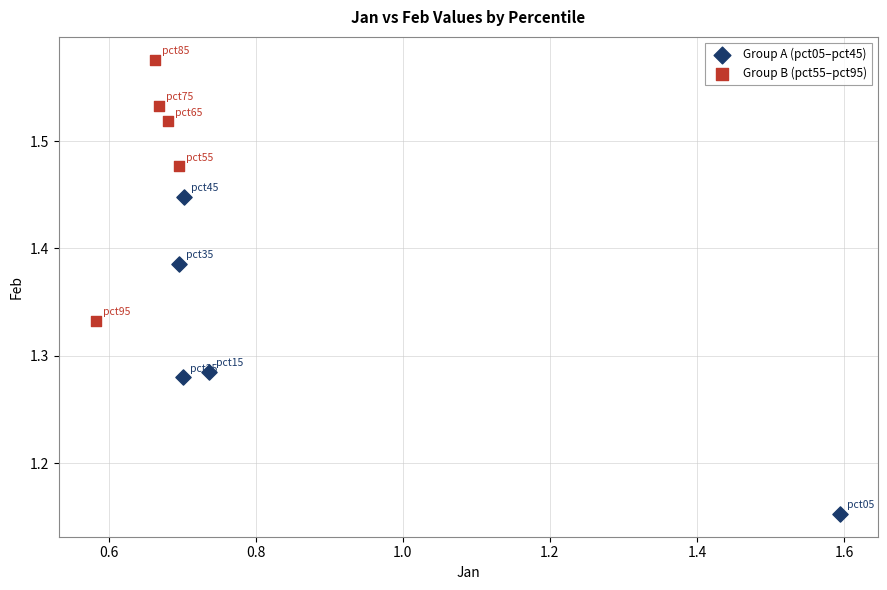

Which series has the widest spread of Y values?

Group A (pct05–pct45)